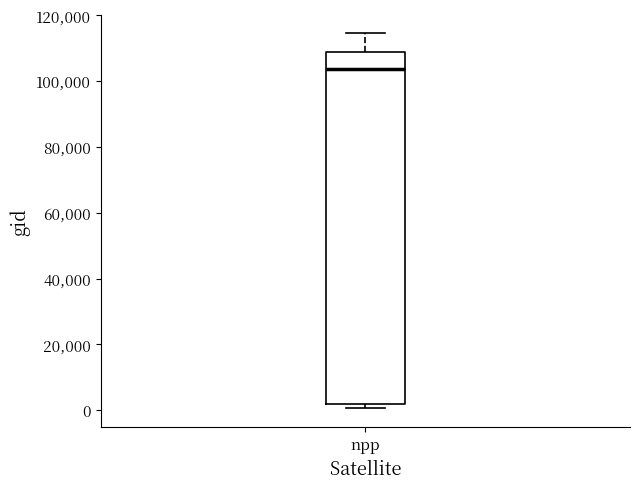

Read this box plot against the y-axis: the position of the median line, the range covered by the box, and the ends of both whiskers. The values are not printed on the chart, so give them approximately, as read against the axis.

median 104000, box 2000 to 108000, whiskers 0 to 114000